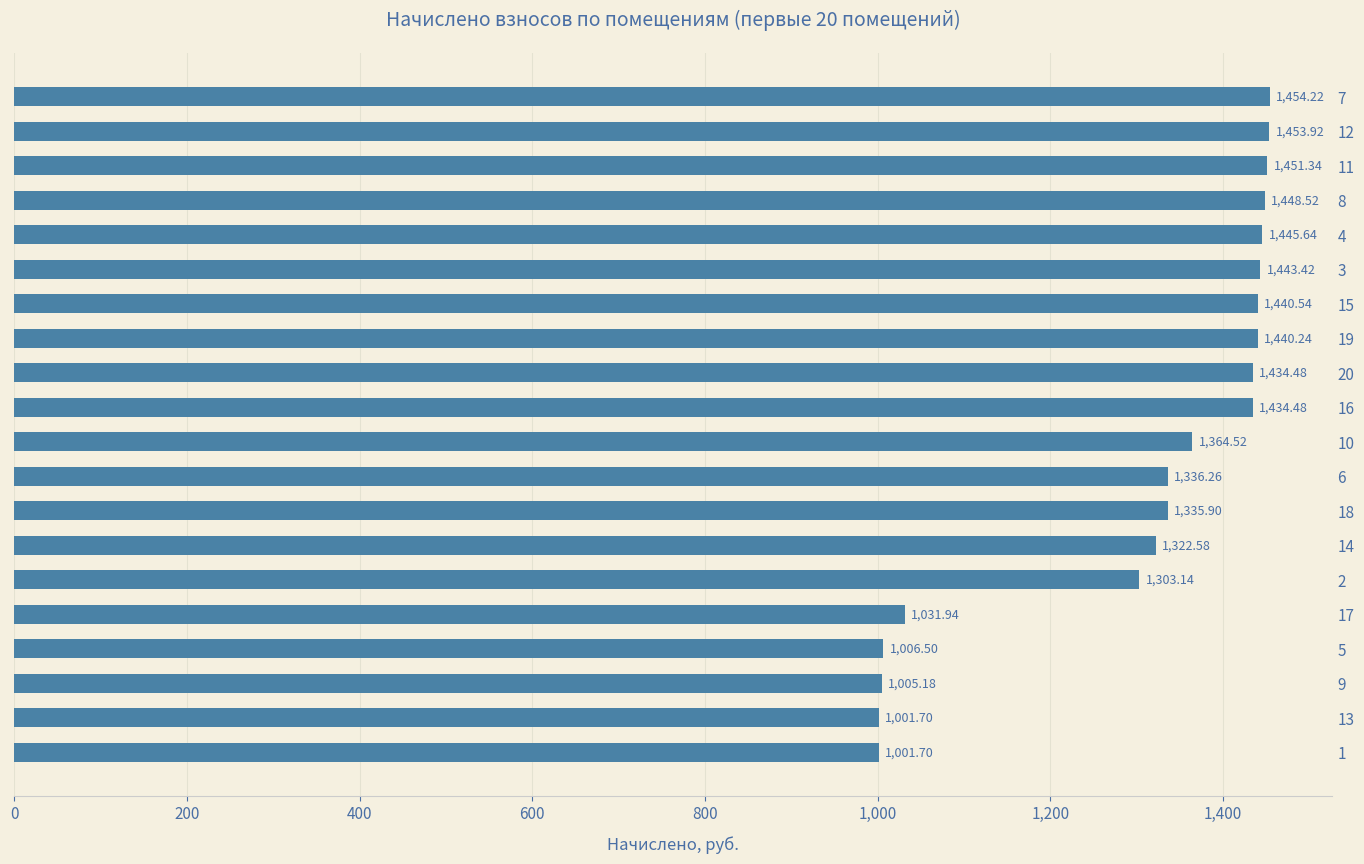

How many categories are shown in the chart?

20